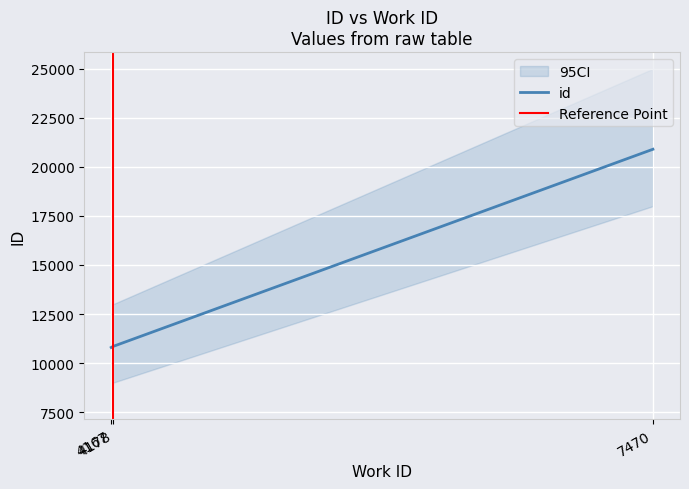

At which label does the data first exceed 10848?

7470